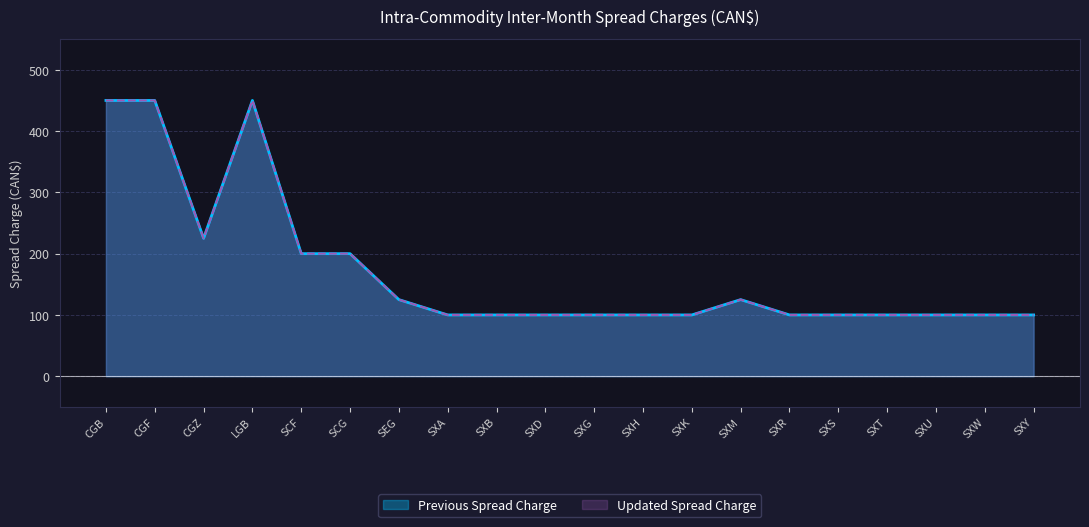

At which label is Previous Spread Charge closest to 275?

CGZ